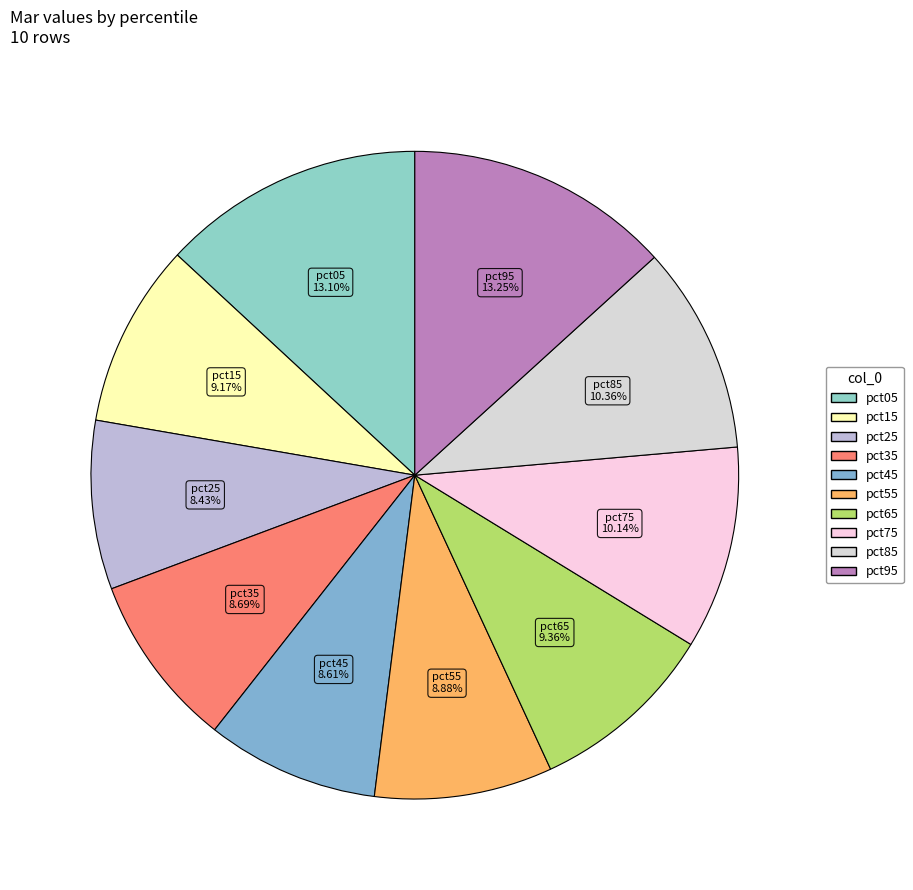

To the nearest percent, what percentage of the pie is pct45?

9%